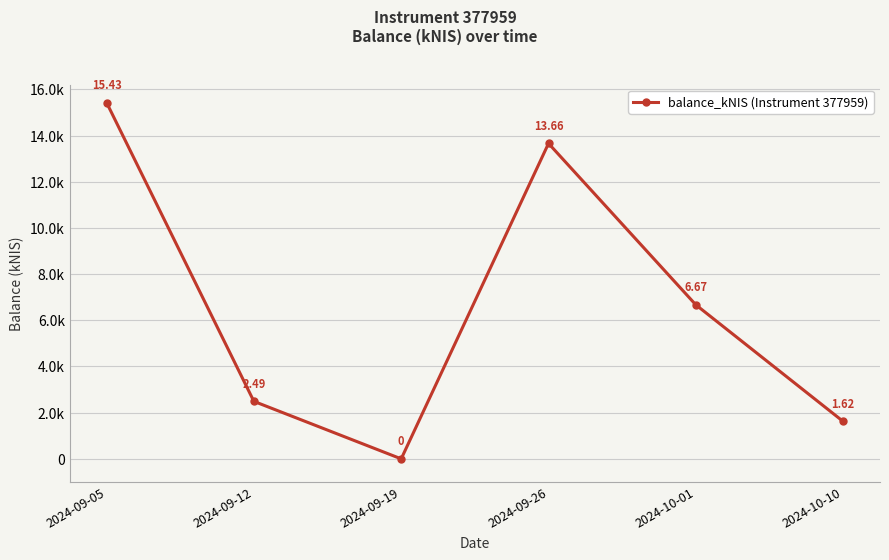

How many distinct data groups are displayed?

1